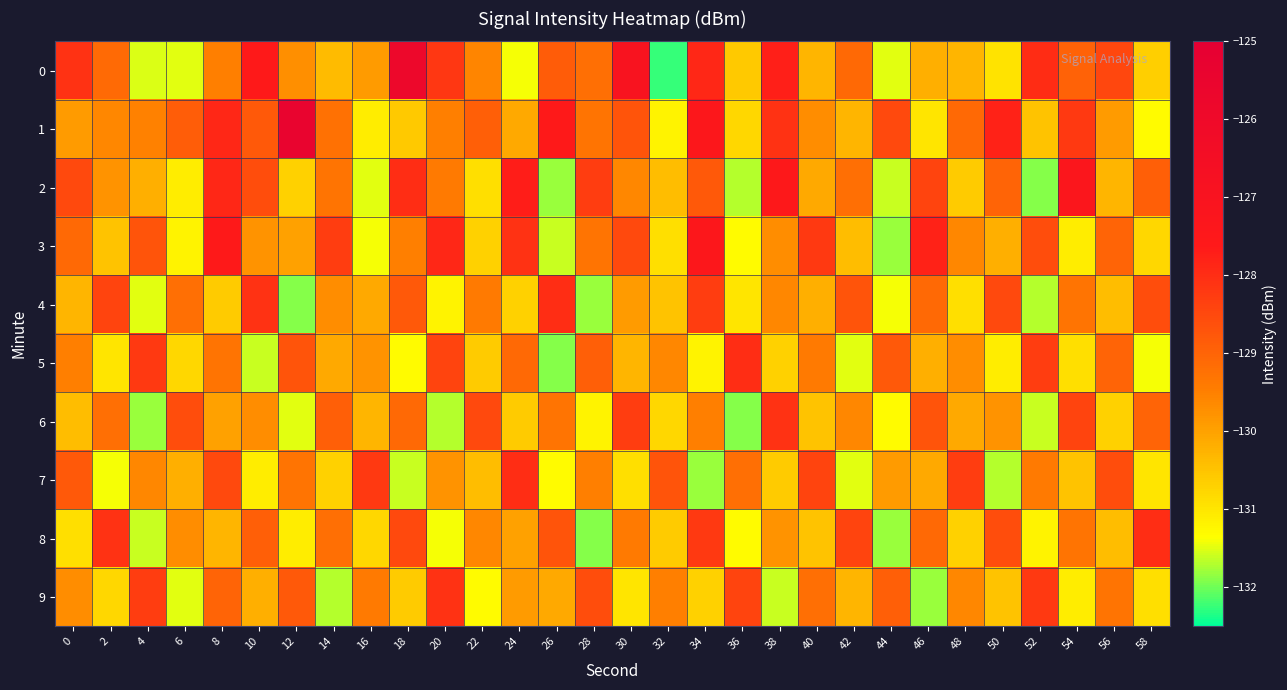

At how many categories does at least one series exceed -129?

30